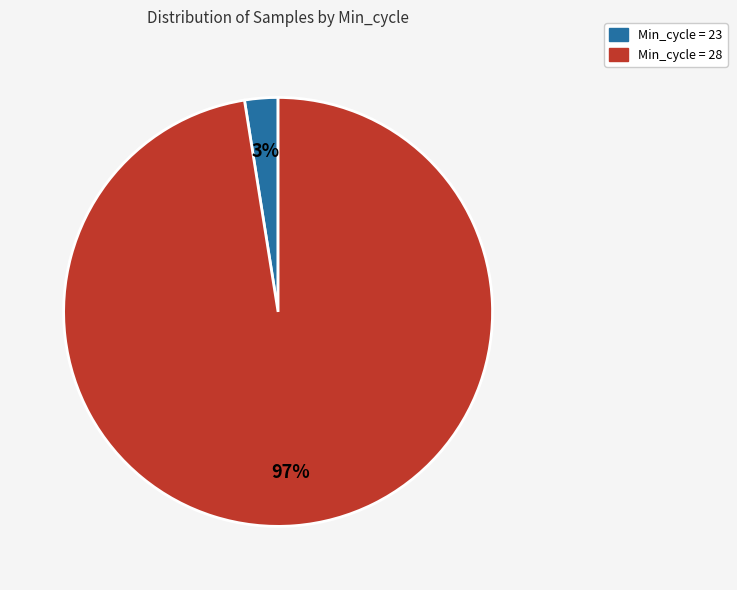

Is there any slice that represents more than half of the pie?

Yes